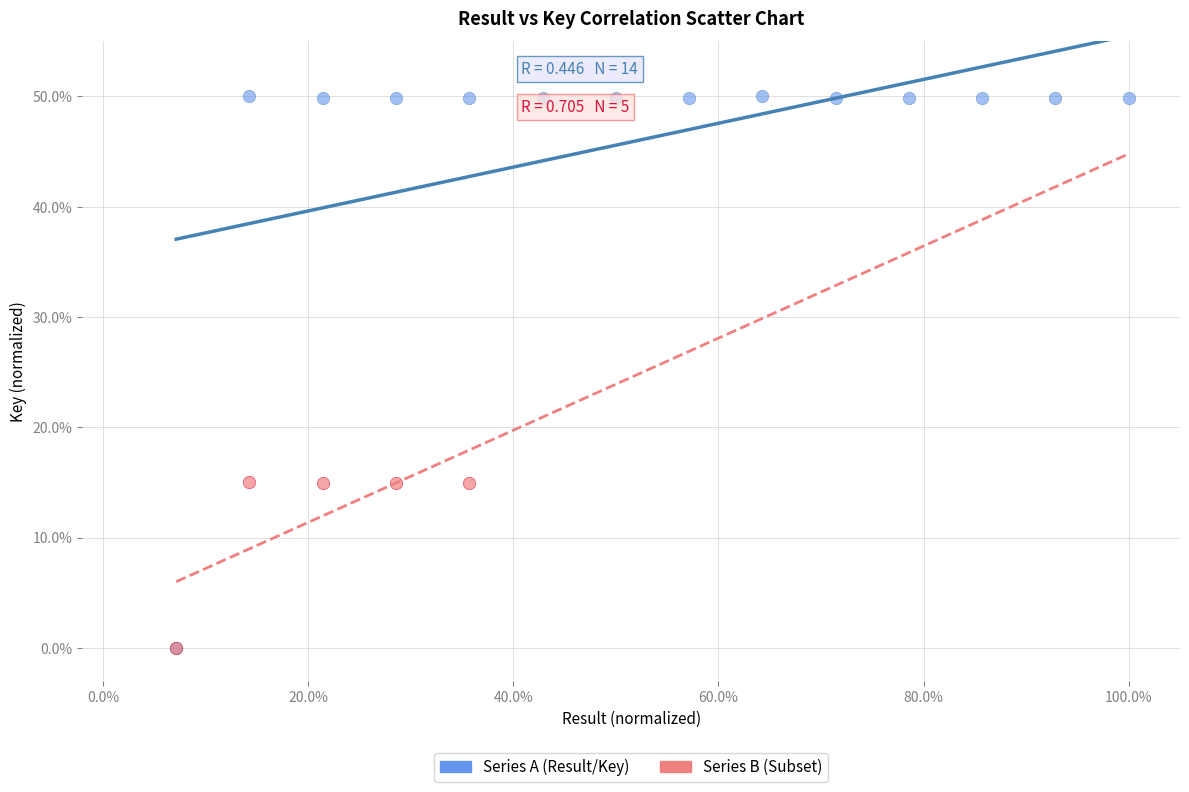

Which series reaches the maximum Y coordinate?

Series A (Result/Key)